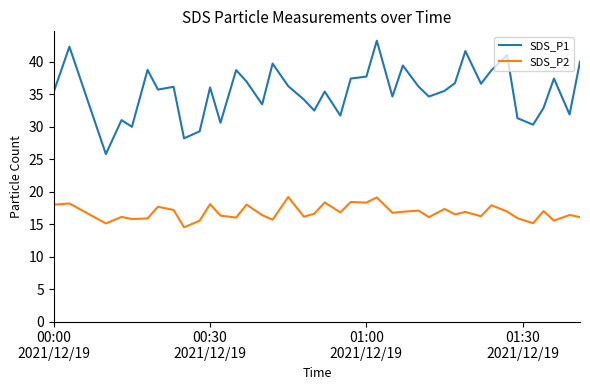

What is the difference between the maximum and minimum values in the SDS_P2 series?

4.7